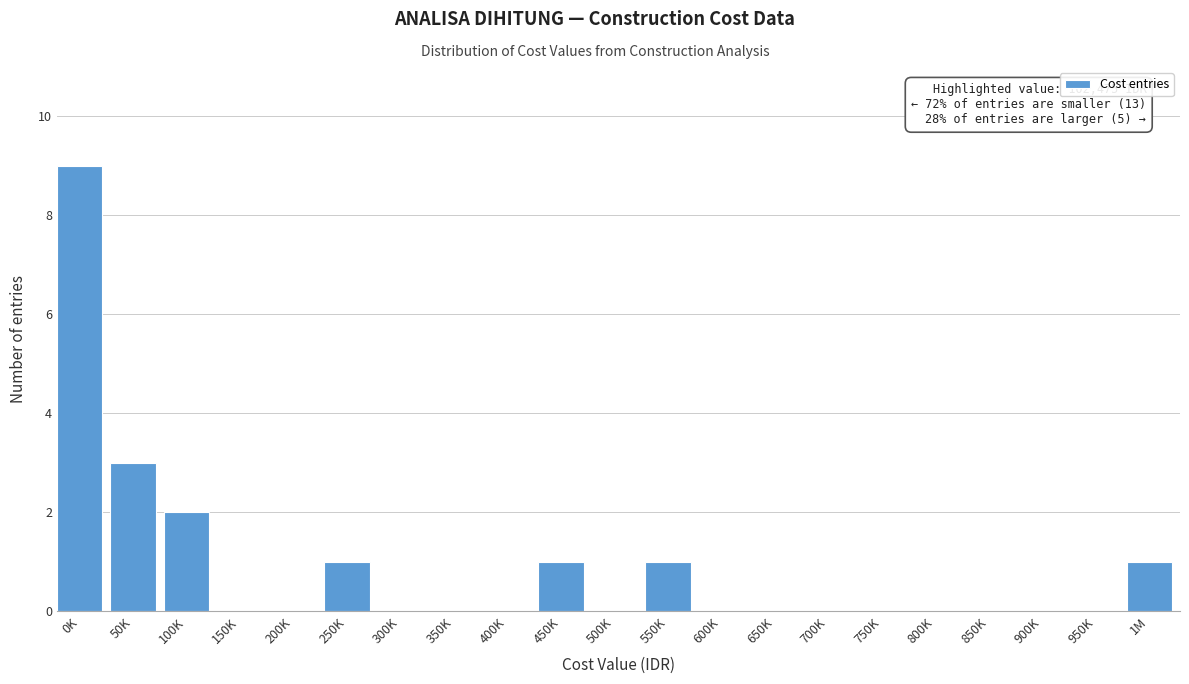

Reading left to right, list all the values displayed in this chart.

0K=9	50K=3	100K=2	150K=0	200K=0	250K=1	300K=0	350K=0	400K=0	450K=1	500K=0	550K=1	600K=0	650K=0	700K=0	750K=0	800K=0	850K=0	900K=0	950K=0	1M=1